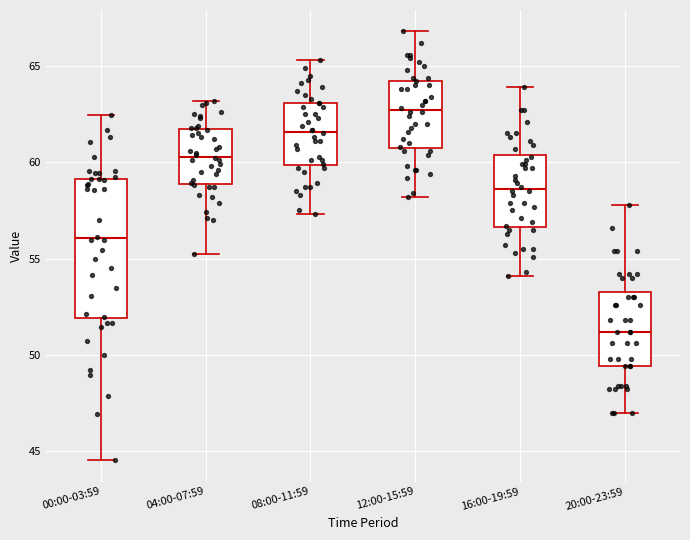

Which box is the tallest, from its lower edge to its upper edge?

00:00-03:59